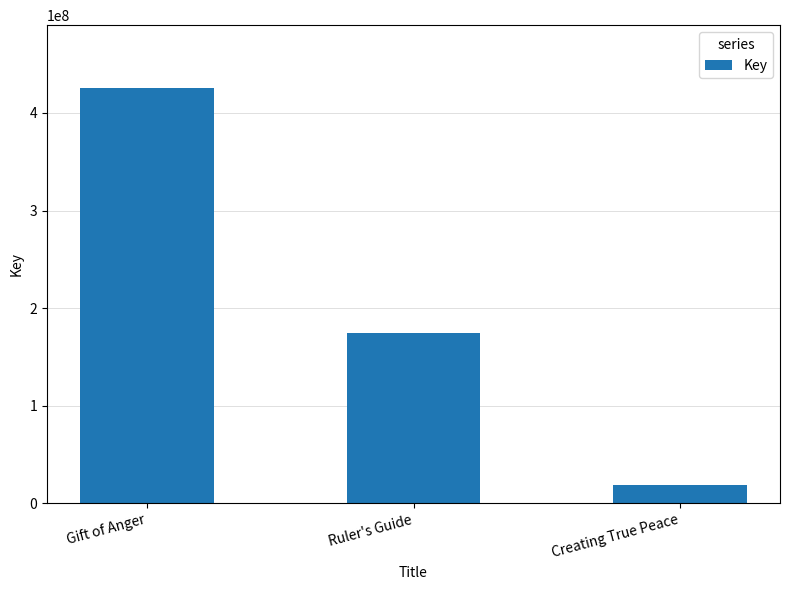

What position from the left is Ruler's Guide?

2